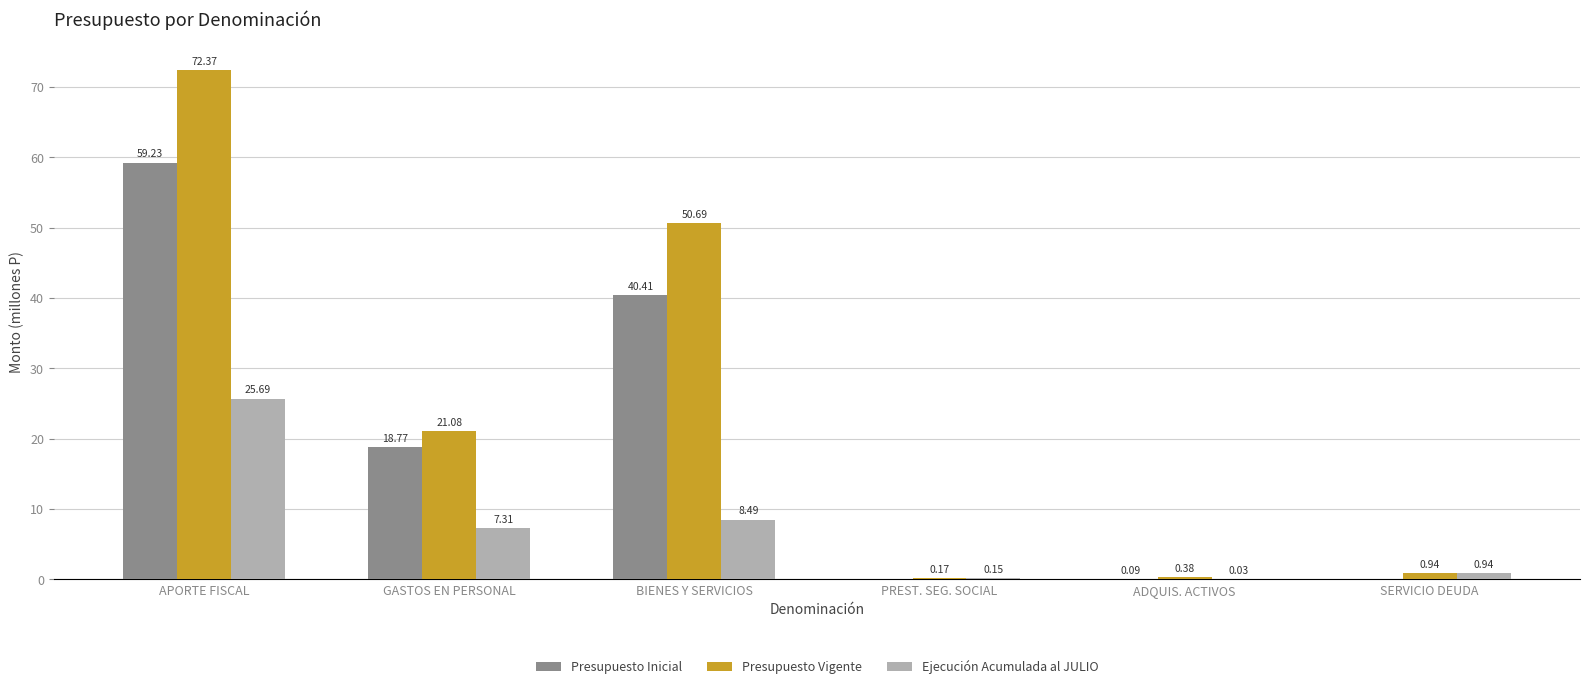

At which label is Presupuesto Vigente closest to 36?

BIENES Y SERVICIOS